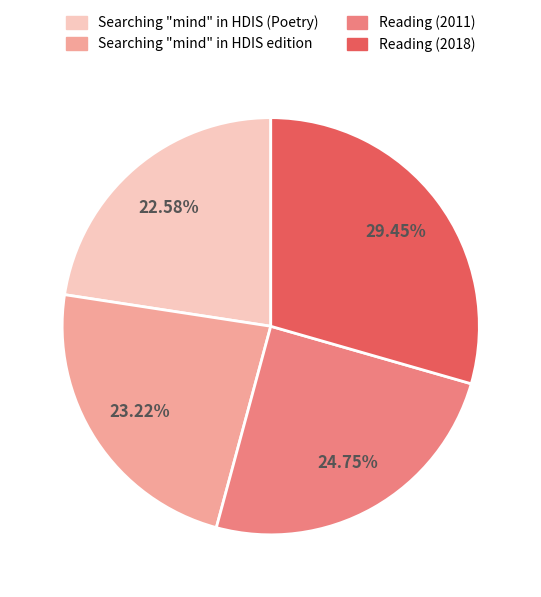

True or false: Searching "mind" in HDIS (Poetry) accounts for 31% of the total.

False